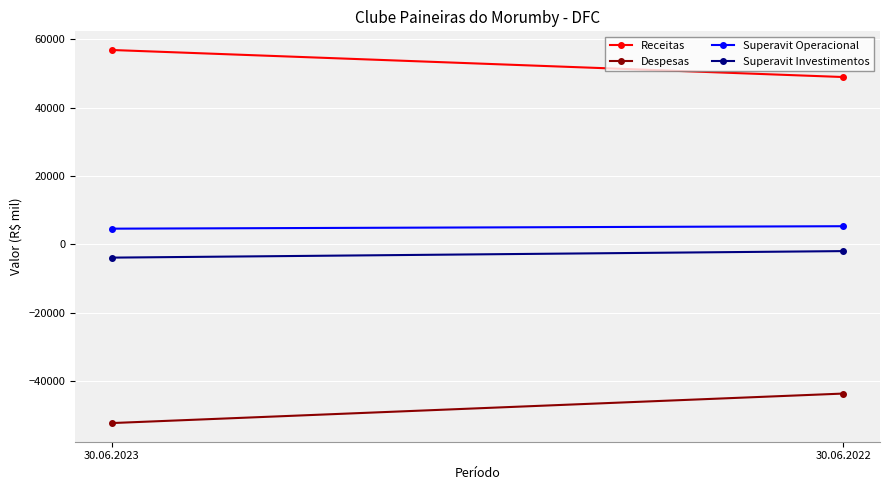

What is the difference between the maximum and minimum values in the Superavit Investimentos series?

1906